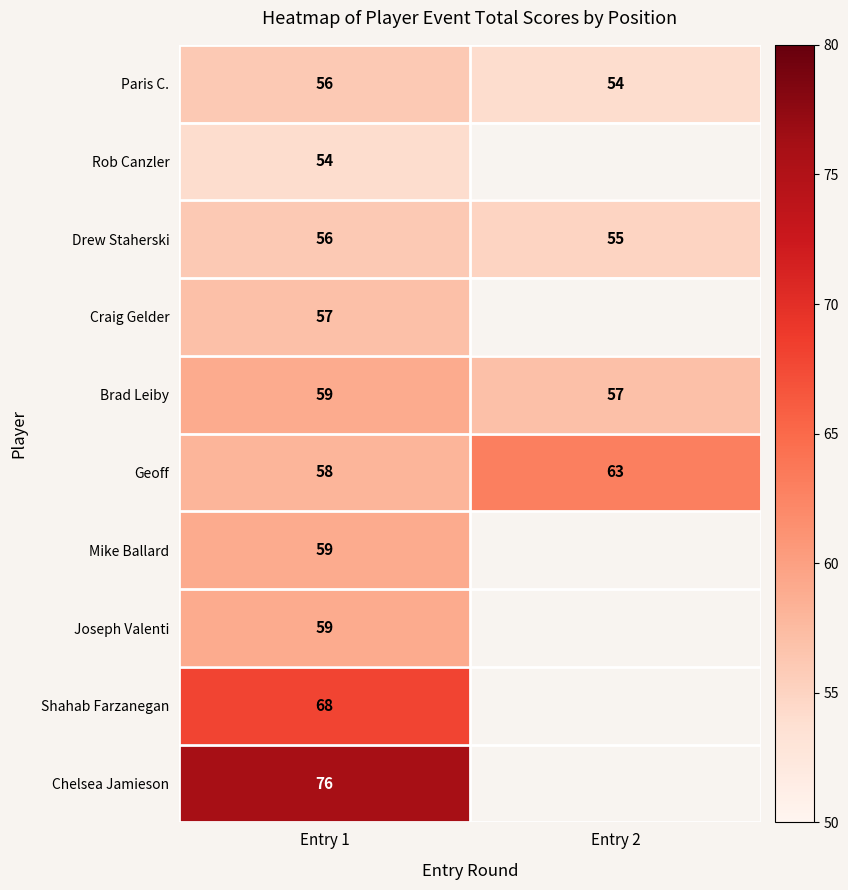

Is the value of Brad Leiby at Entry 2 greater than the value of Mike Ballard at Entry 1?

No